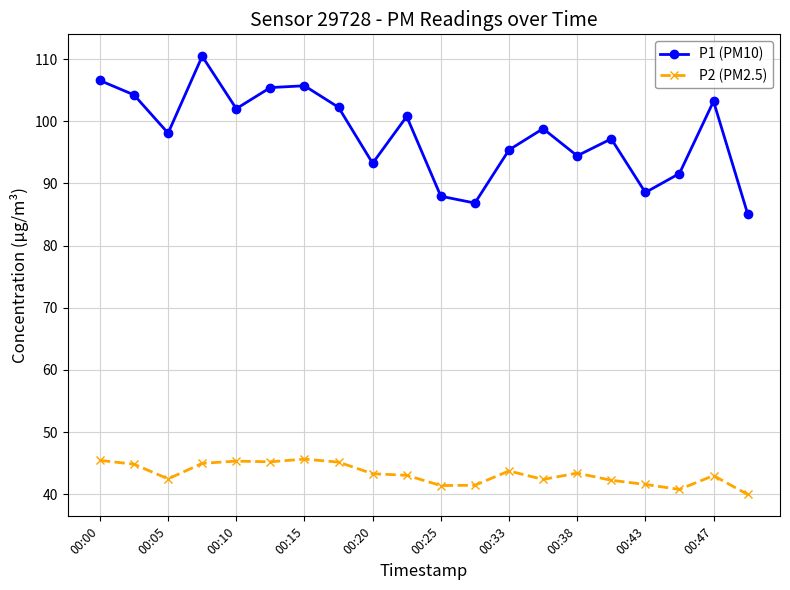

True or false: P2 (PM2.5) has more than 2 interior local peaks.

True